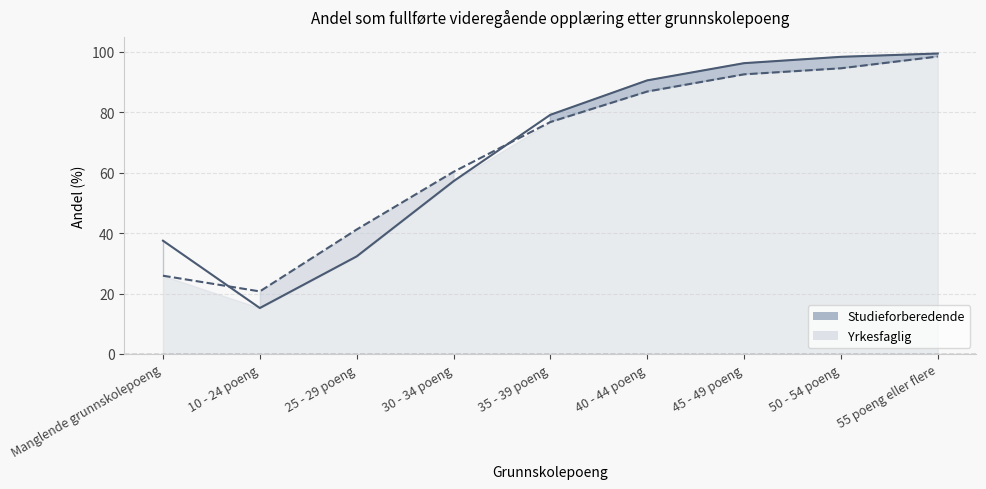

Which label corresponds to the smallest value in the chart?

10 - 24 poeng